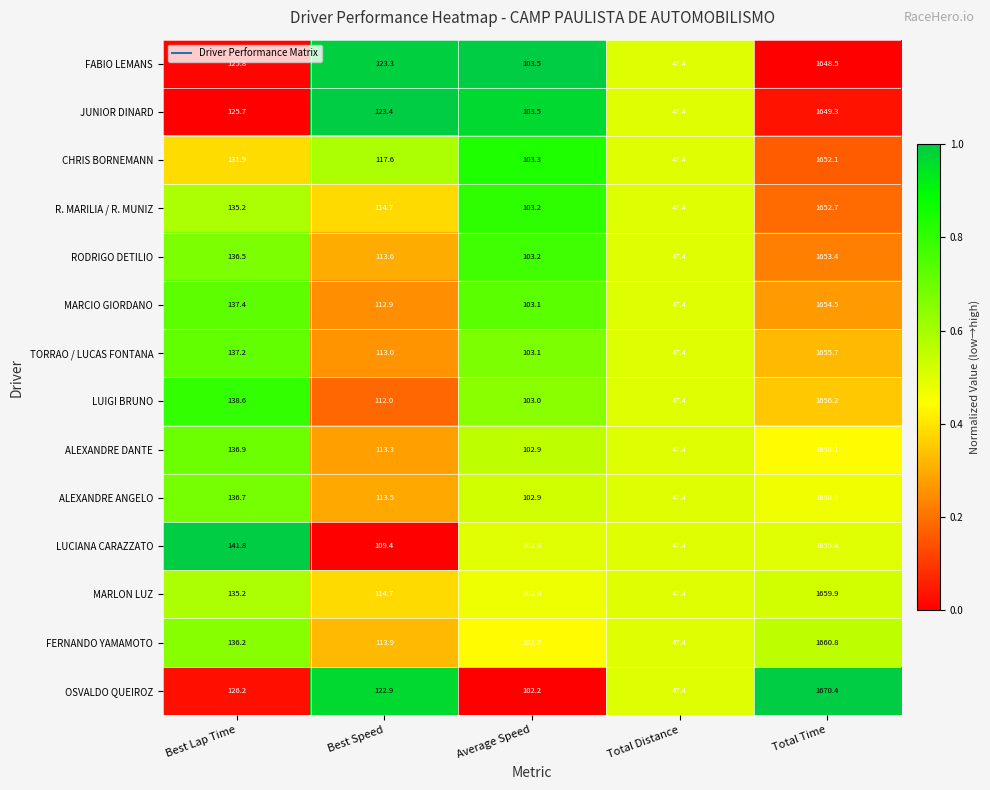

At which label does FERNANDO YAMAMOTO first exceed 113?

Best Lap Time